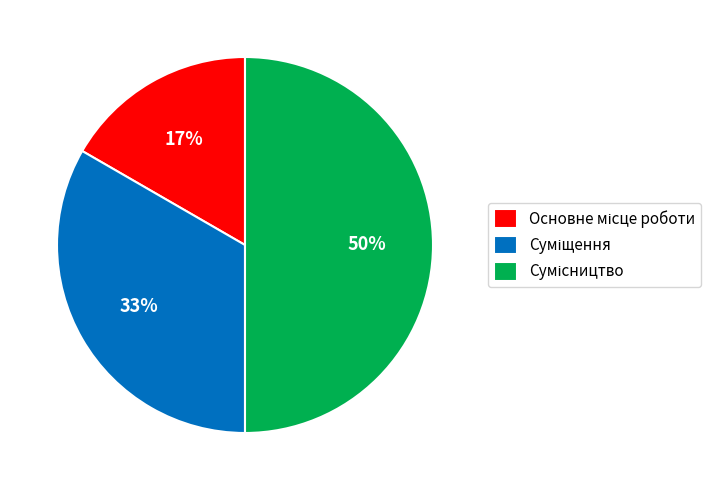

To the nearest percent, what is the difference between the largest and smallest slice percentages?

33%